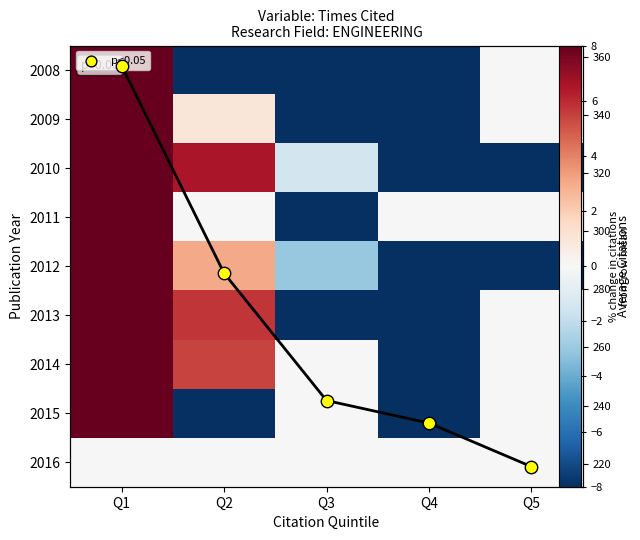

What is the lowest value of the Avg Citations series?

219.0